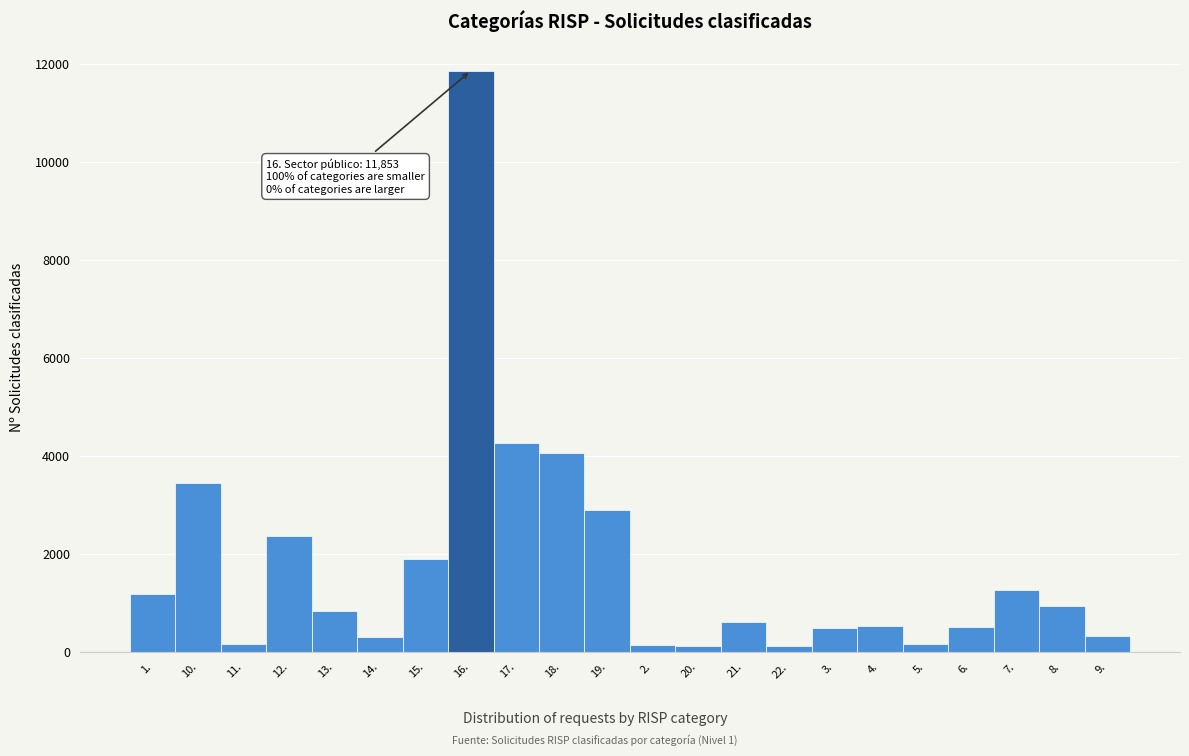

What is the maximum value shown in the chart?

11853